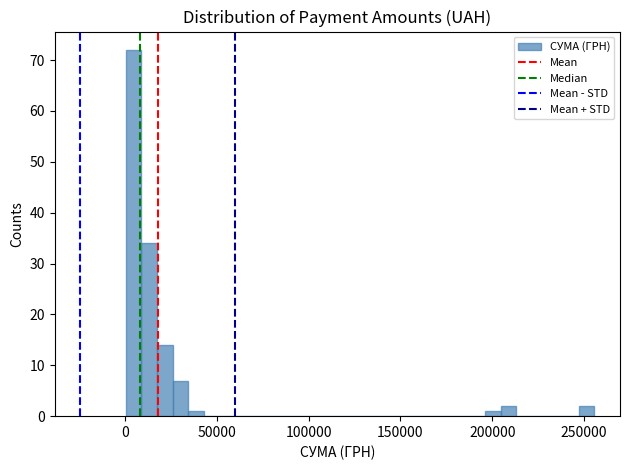

Around what value on the x-axis is the tallest bar? Give the approximate position of its centre, as read against the axis.

5000